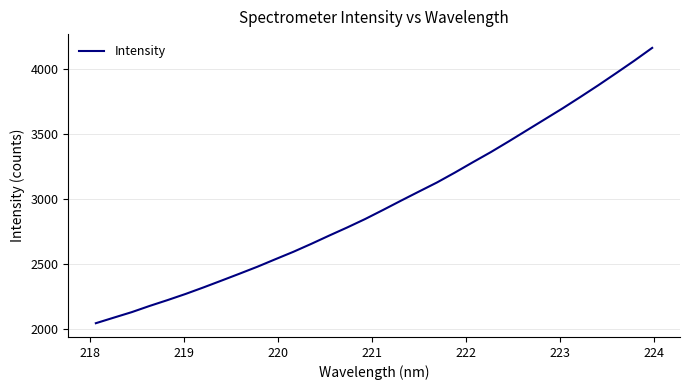

What is the maximum value shown in the chart?

4161.1